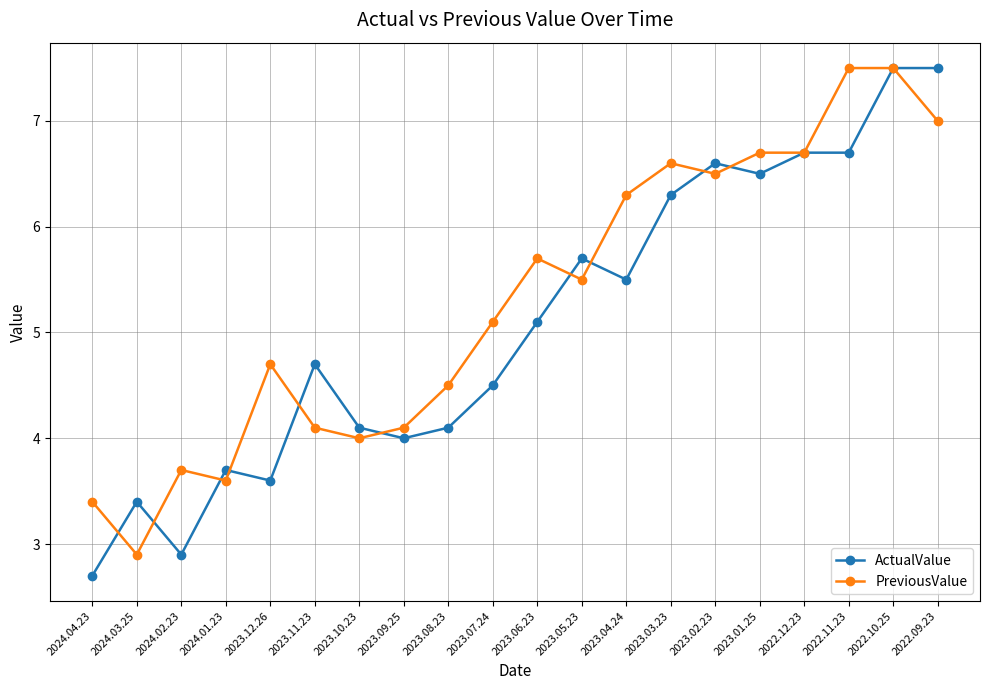

True or false: PreviousValue has a value of 6.5 at 2023.02.23.

True